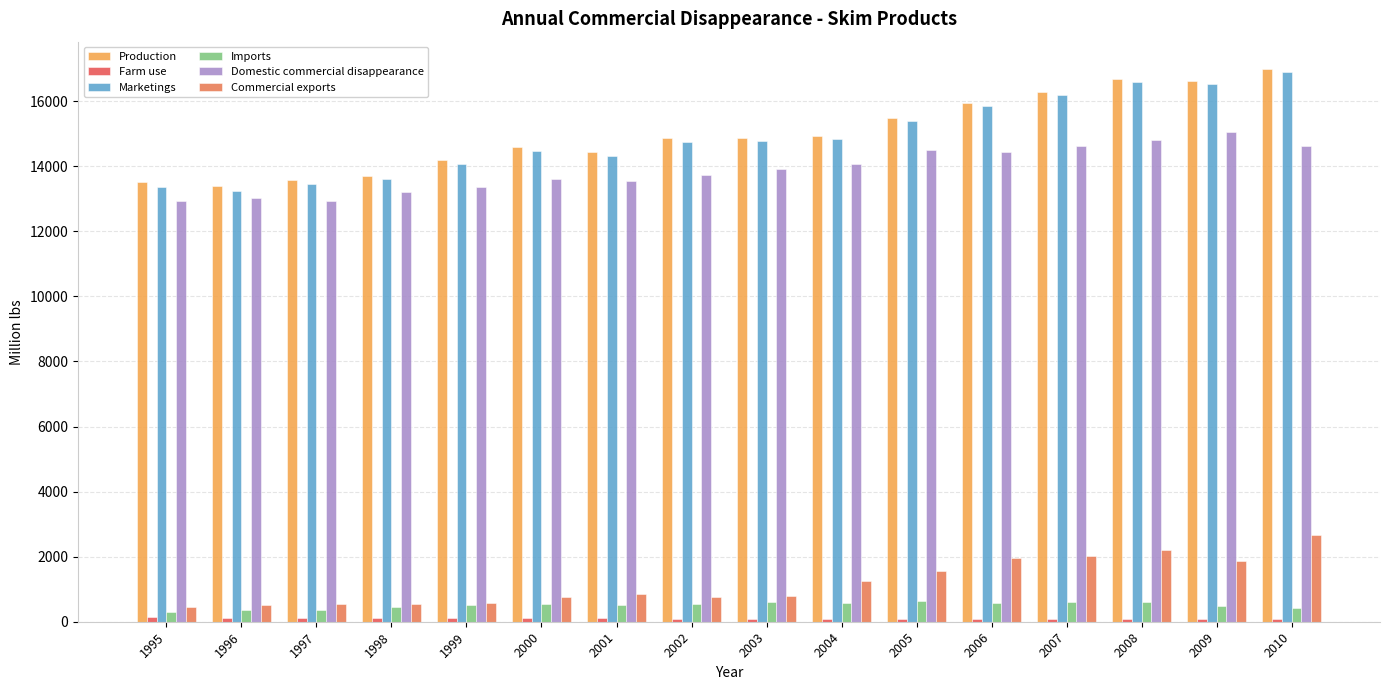

At which label is Domestic commercial disappearance closest to 13978?

2003